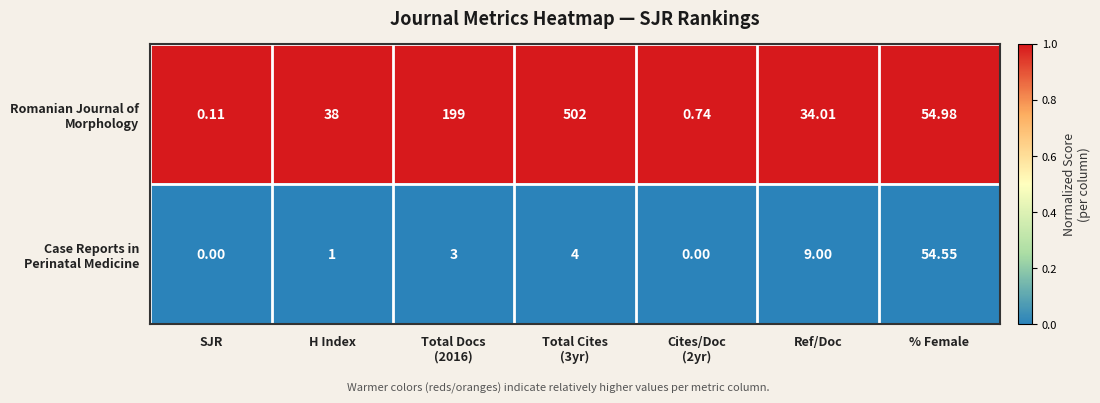

At which label does Case Reports in Perinatal Medicine reach its peak?

% Female